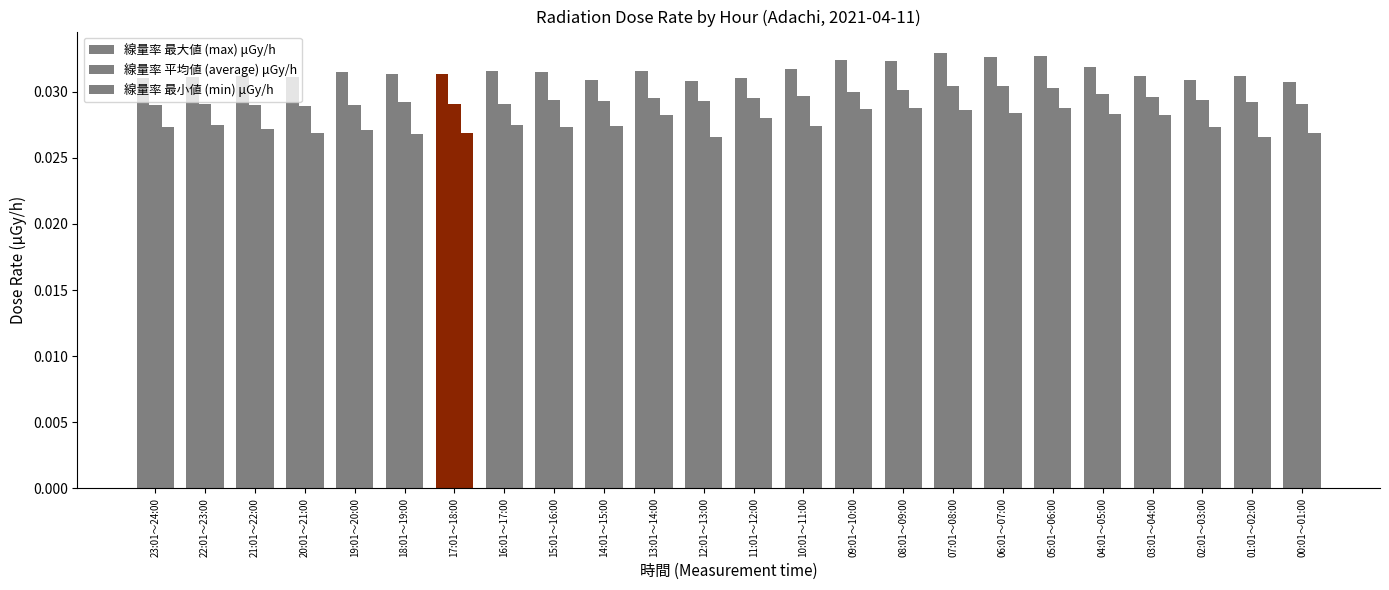

How many bars are there in each group?

3